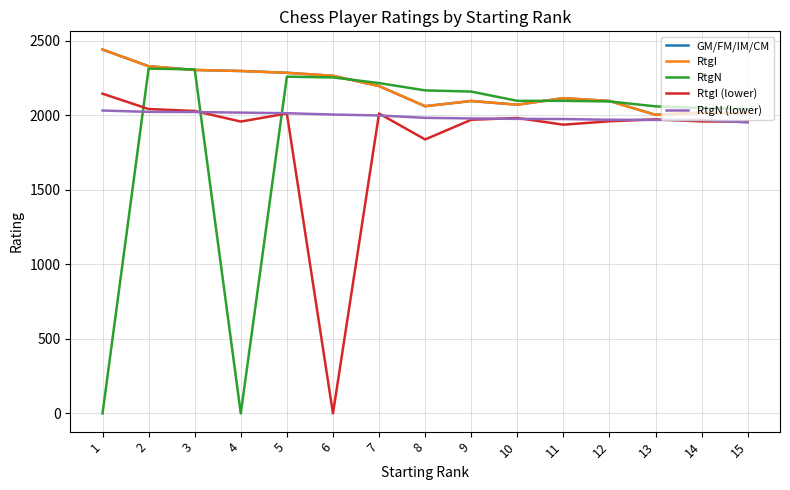

Is the value of RtgN at 7 greater than the value of GM/FM/IM/CM at 10?

Yes